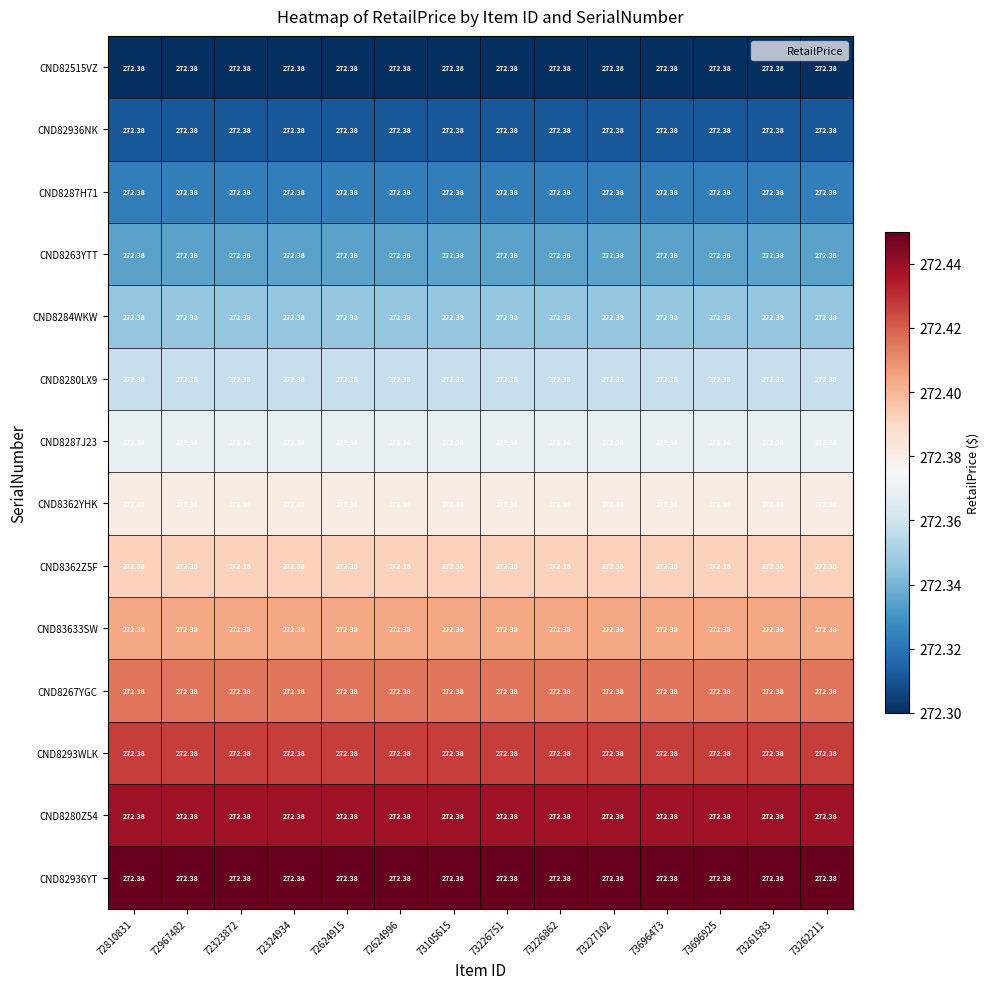

The value of CND82936YT at 72324934 is 427.7. True or false?

False